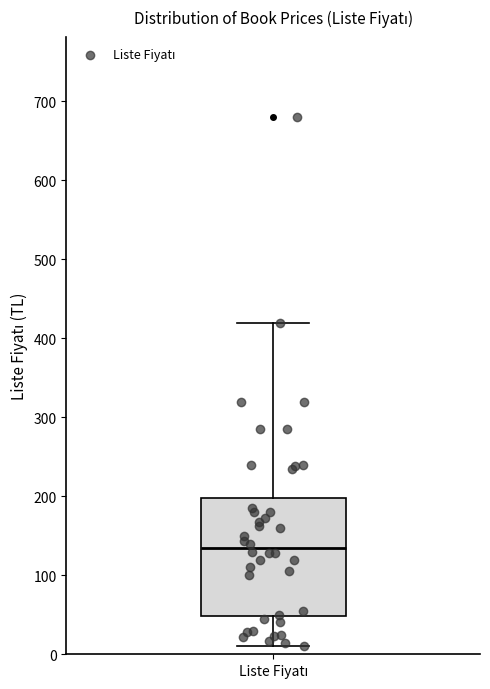

Read this box plot against the y-axis: the position of the median line, the range covered by the box, and the ends of both whiskers. The values are not printed on the chart, so give them approximately, as read against the axis.

median 140, box 50 to 200, whiskers 10 to 420